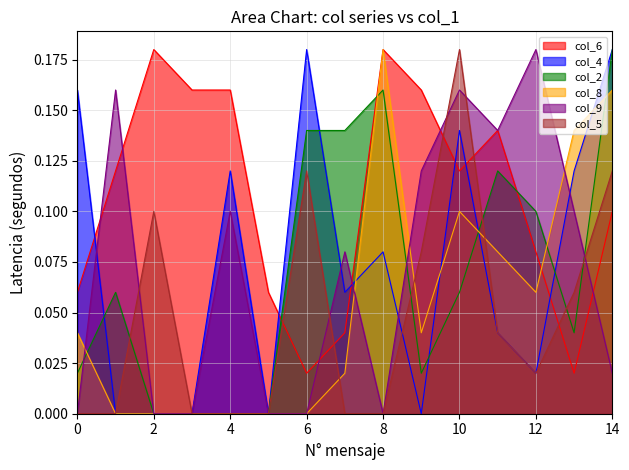

What is the difference between the second highest and minimum values in the col_9 series?

0.2